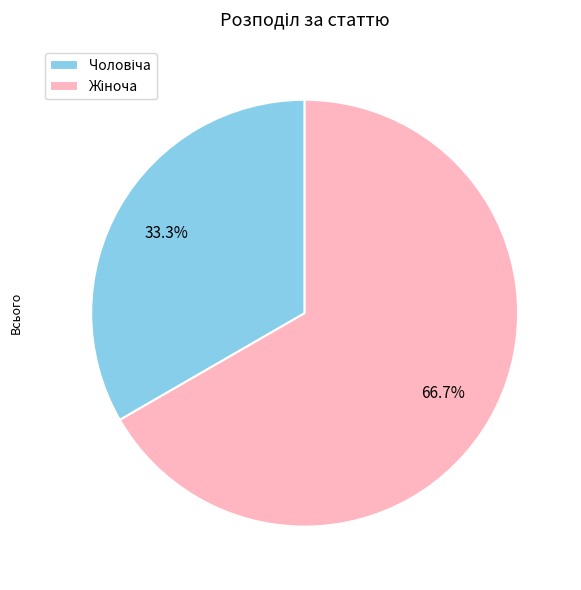

Does any single category account for the majority?

Yes